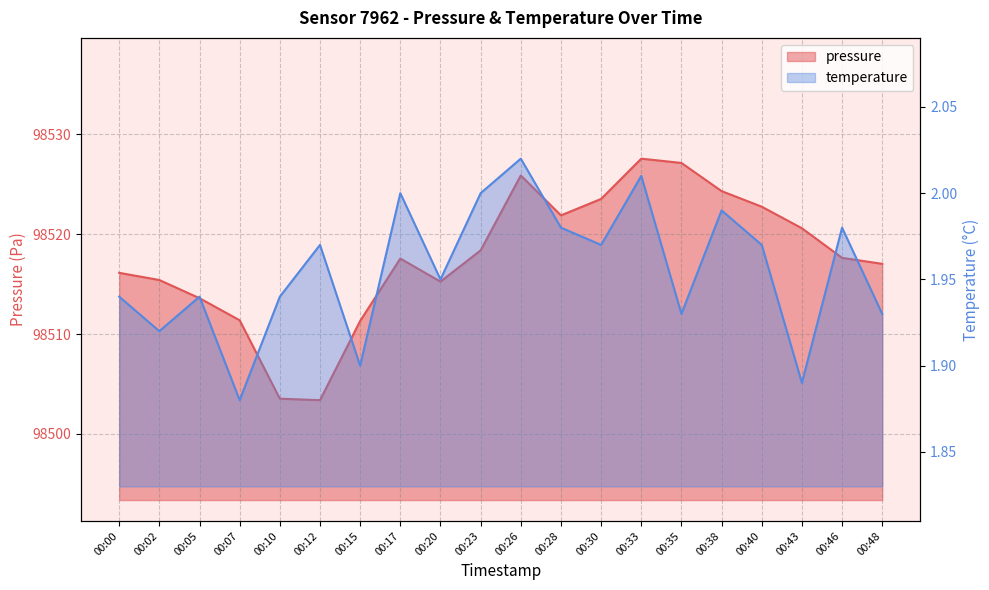

Is the value of temperature at 00:38 greater than the value of pressure at 00:23?

No